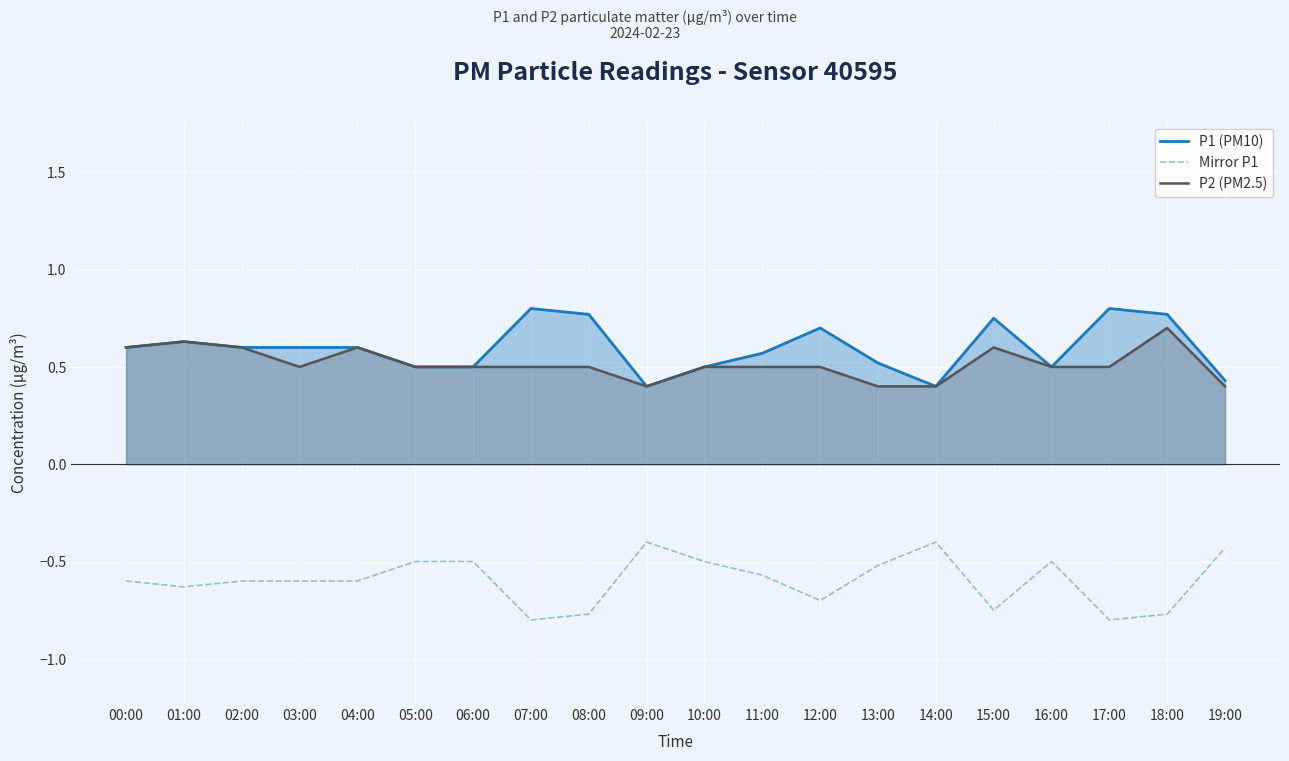

Reading left to right, list all the values displayed in this chart.

P1 (PM10): 0.6	0.6	0.6	0.6	0.6	0.5	0.5	0.8	0.8	0.4	0.5	0.6	0.7	0.5	0.4	0.8	0.5	0.8	0.8	0.4
Mirror P1: -0.6	-0.6	-0.6	-0.6	-0.6	-0.5	-0.5	-0.8	-0.8	-0.4	-0.5	-0.6	-0.7	-0.5	-0.4	-0.8	-0.5	-0.8	-0.8	-0.4
P2 (PM2.5): 0.6	0.6	0.6	0.5	0.6	0.5	0.5	0.5	0.5	0.4	0.5	0.5	0.5	0.4	0.4	0.6	0.5	0.5	0.7	0.4